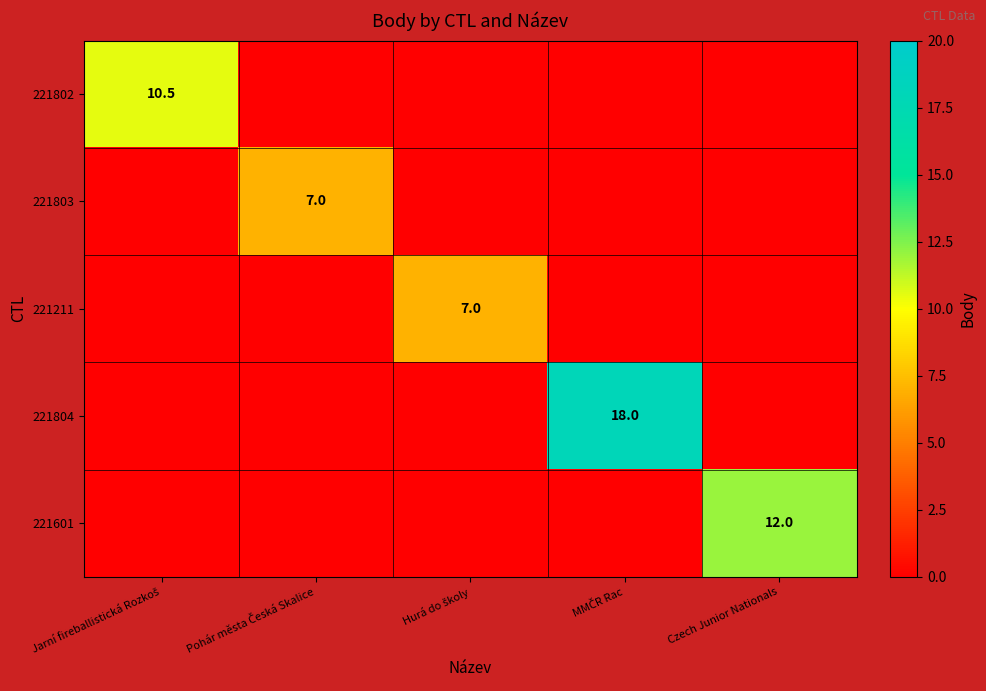

Is it true that 221601 equals 18.4 at Czech Junior Nationals?

False